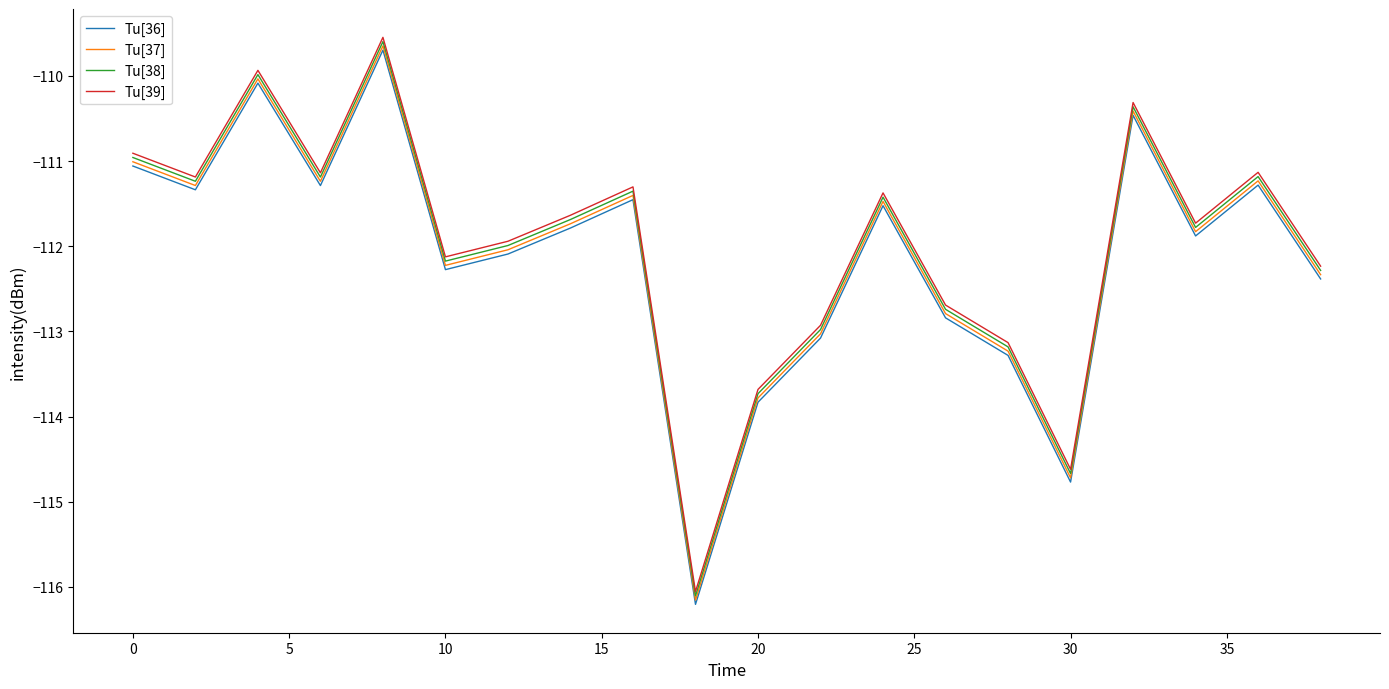

True or false: Tu[37] and Tu[39] intersect in this chart.

False